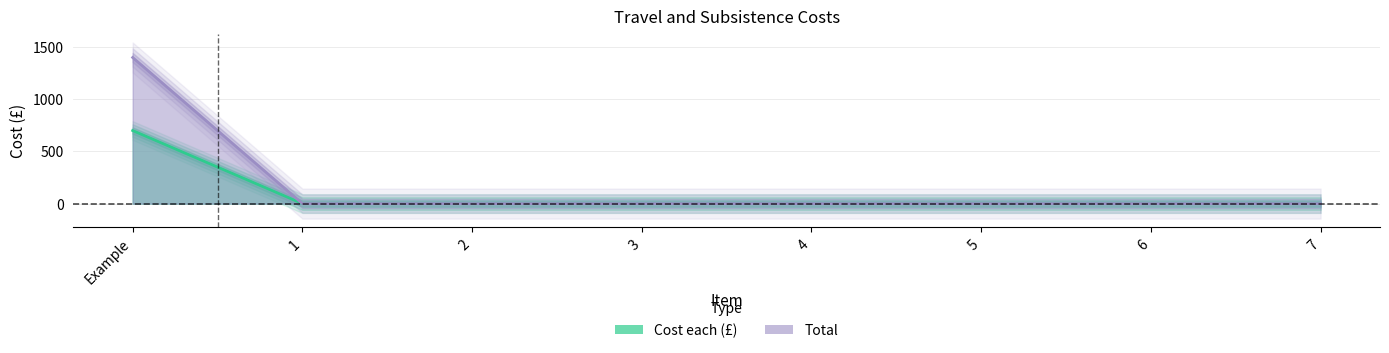

True or false: Total and Cost each (£) cross at least once.

False